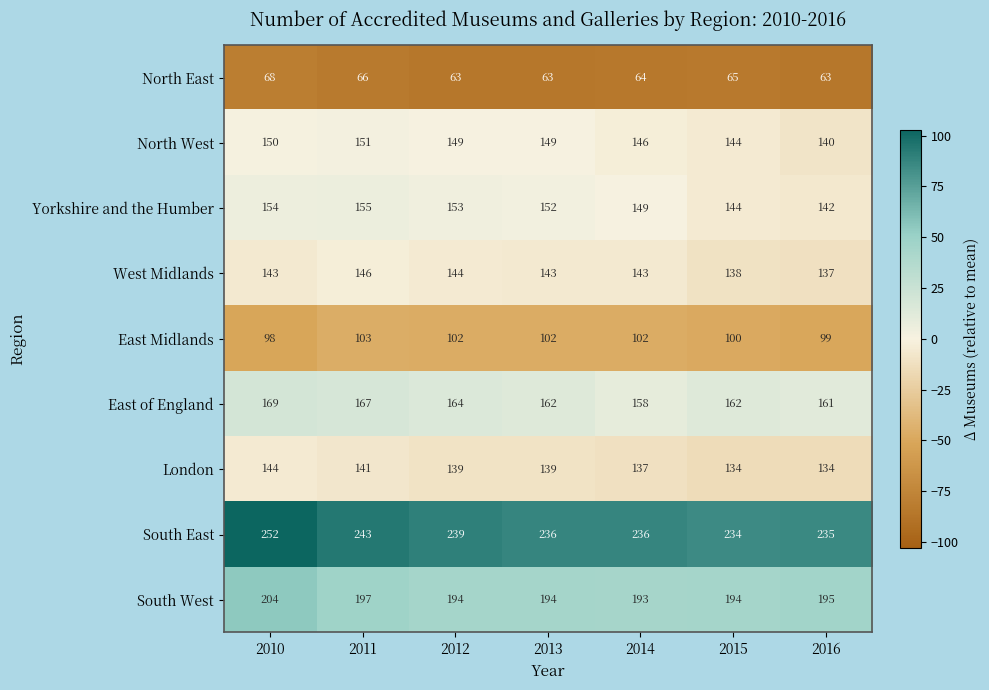

The value of West Midlands at 2015 is 204. True or false?

False